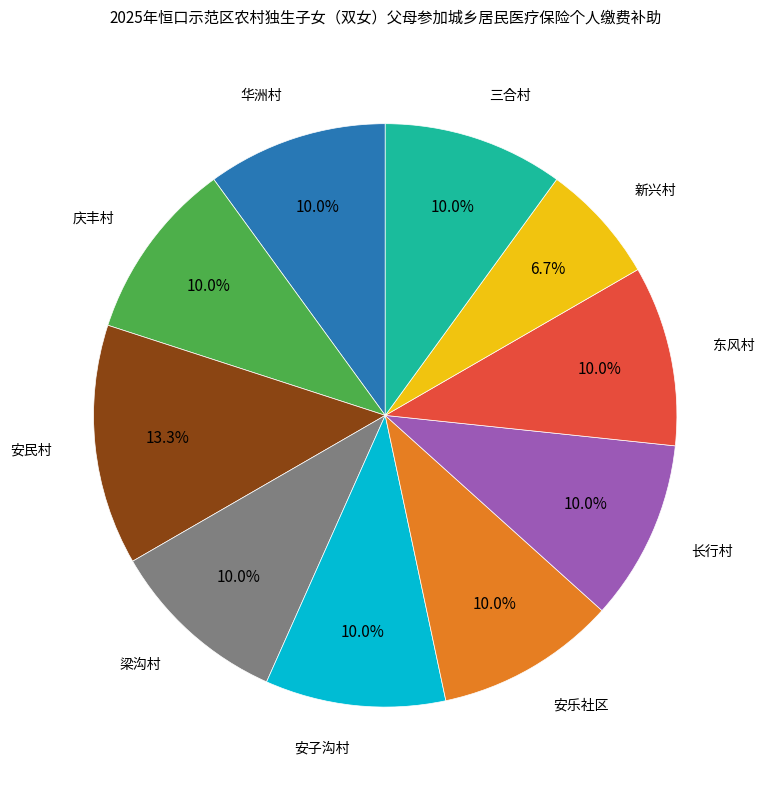

Count the number of slices in the pie.

10